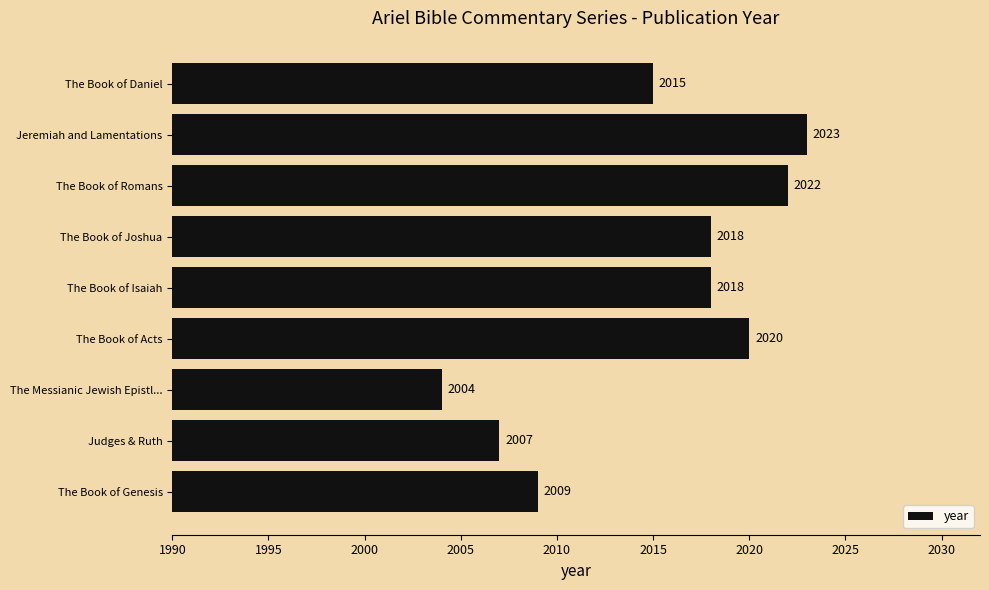

Which has a higher value, The Book of Joshua or The Book of Acts?

The Book of Acts